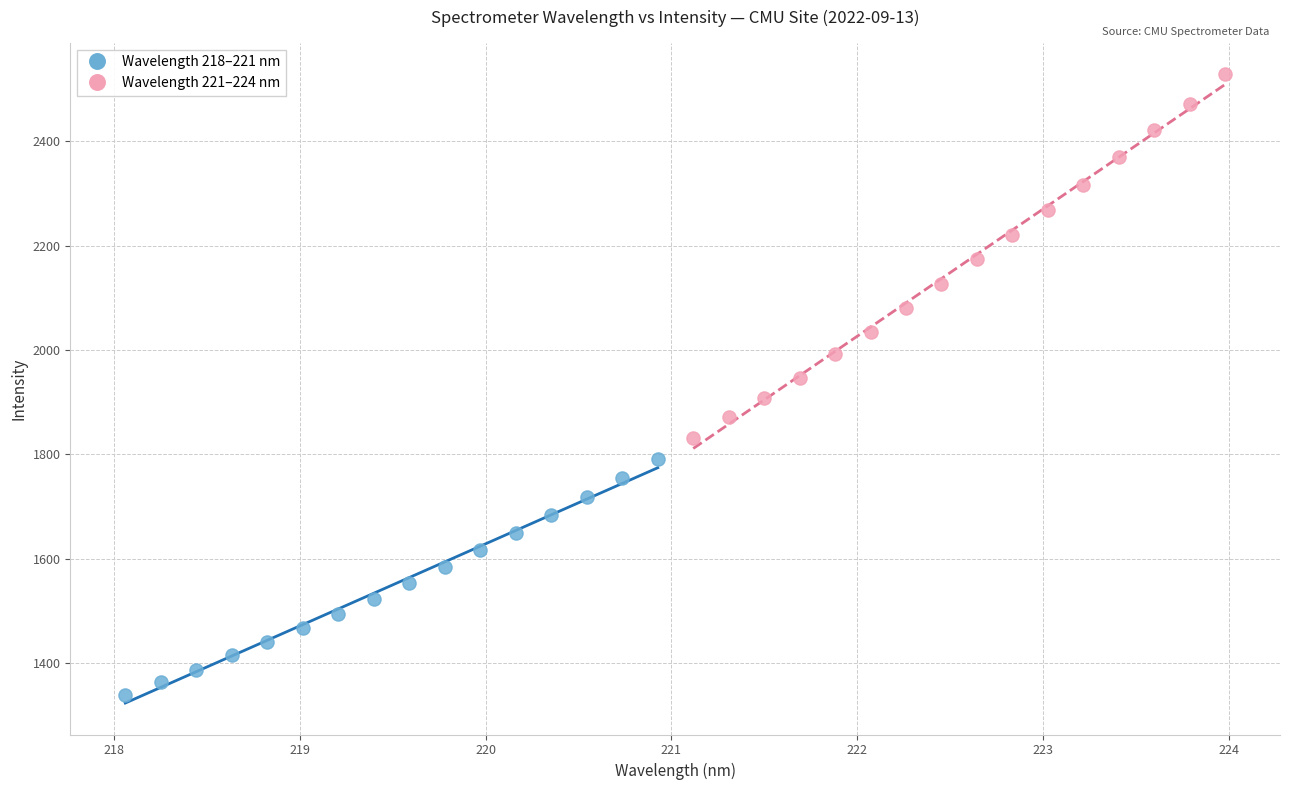

Which series reaches the minimum Y coordinate?

Wavelength 218–221 nm